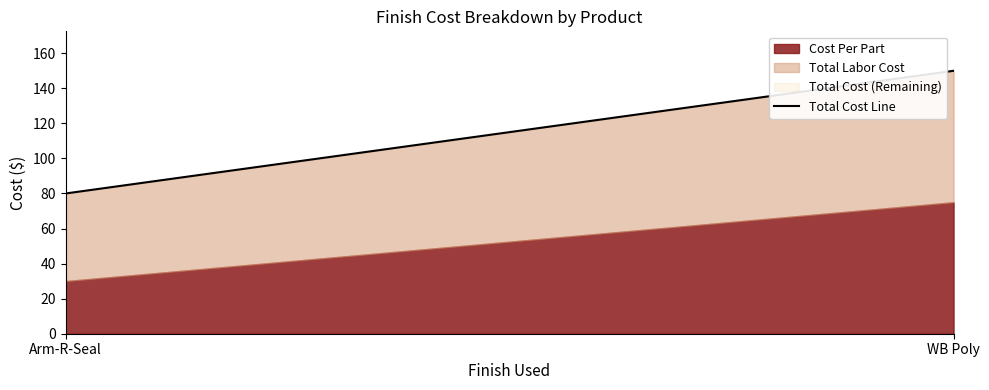

Rank the categories by value from lowest to highest.

Arm-R-Seal, WB Poly